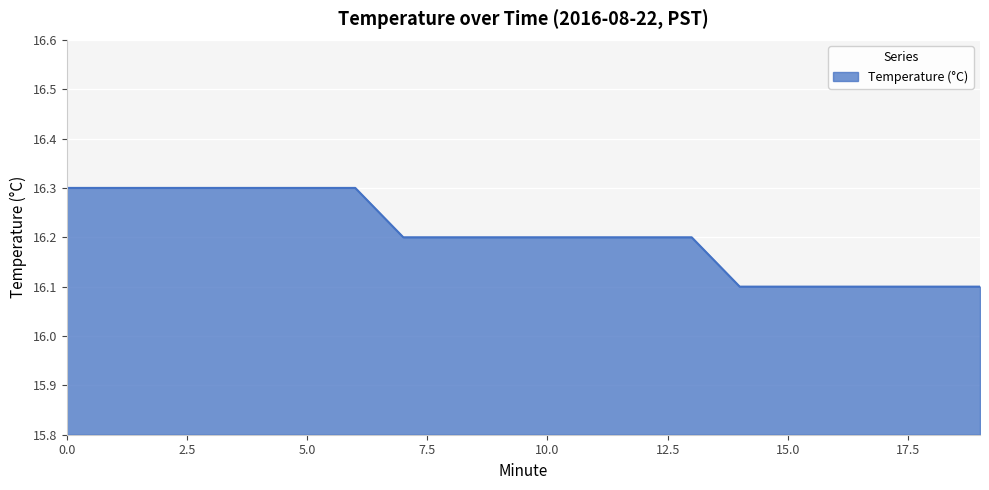

What is the maximum value shown in the chart?

16.3